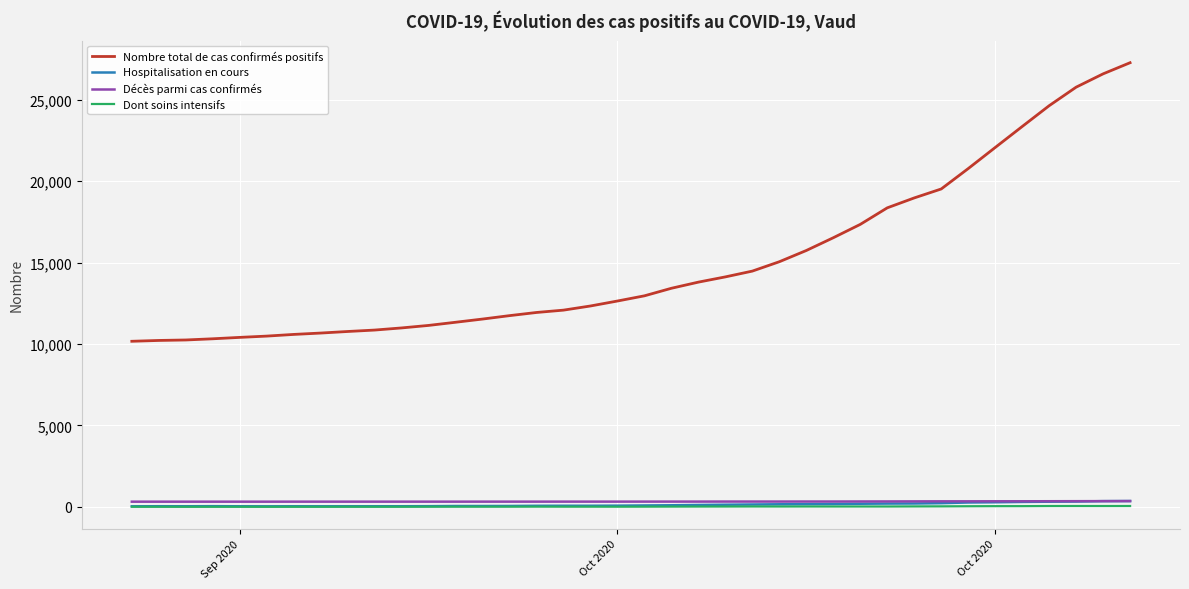

True or false: Hospitalisation en cours and Nombre total de cas confirmés positifs cross at least once.

False